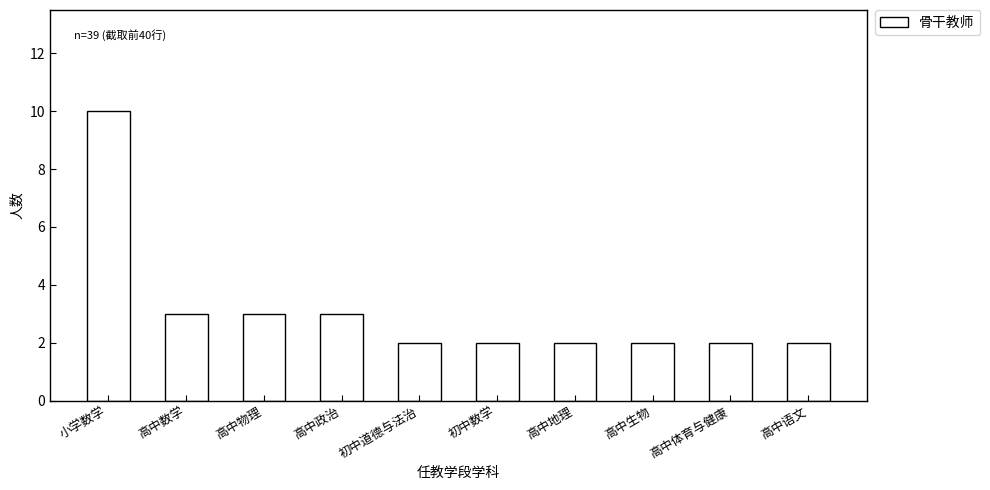

What is the value of the 3rd bar from the left?

3